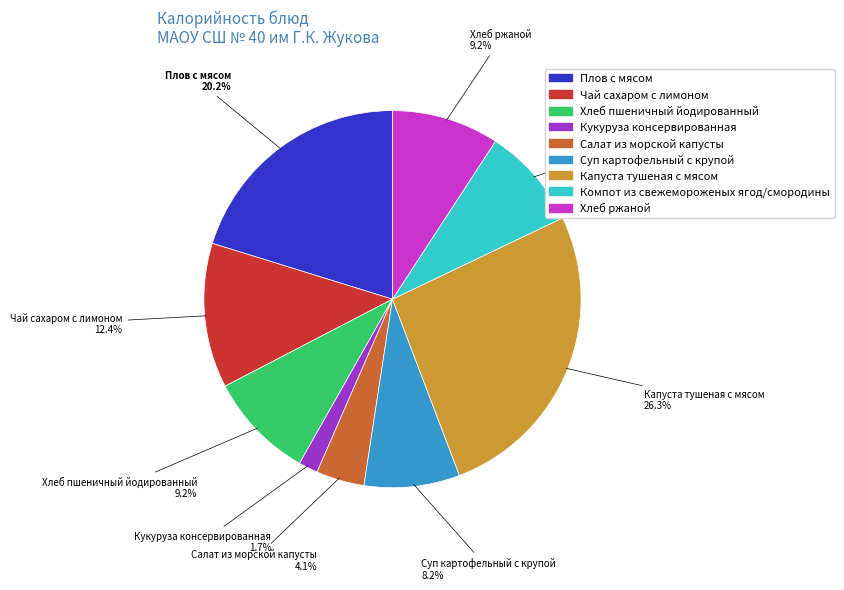

Is the sum of Хлеб пшеничный йодированный and Салат из морской капусты greater than half?

No